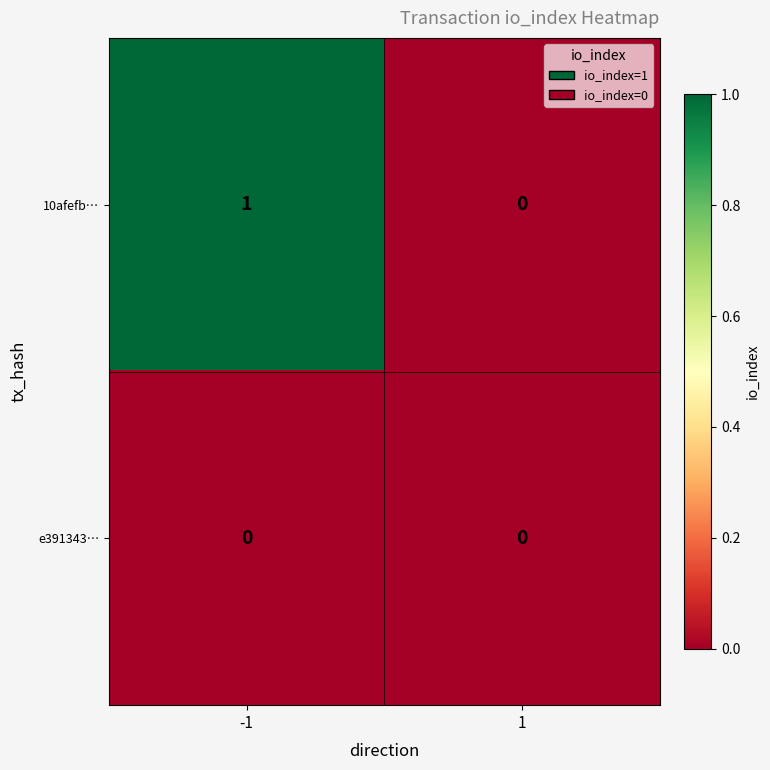

At which category does the chart reach its peak across all series?

-1